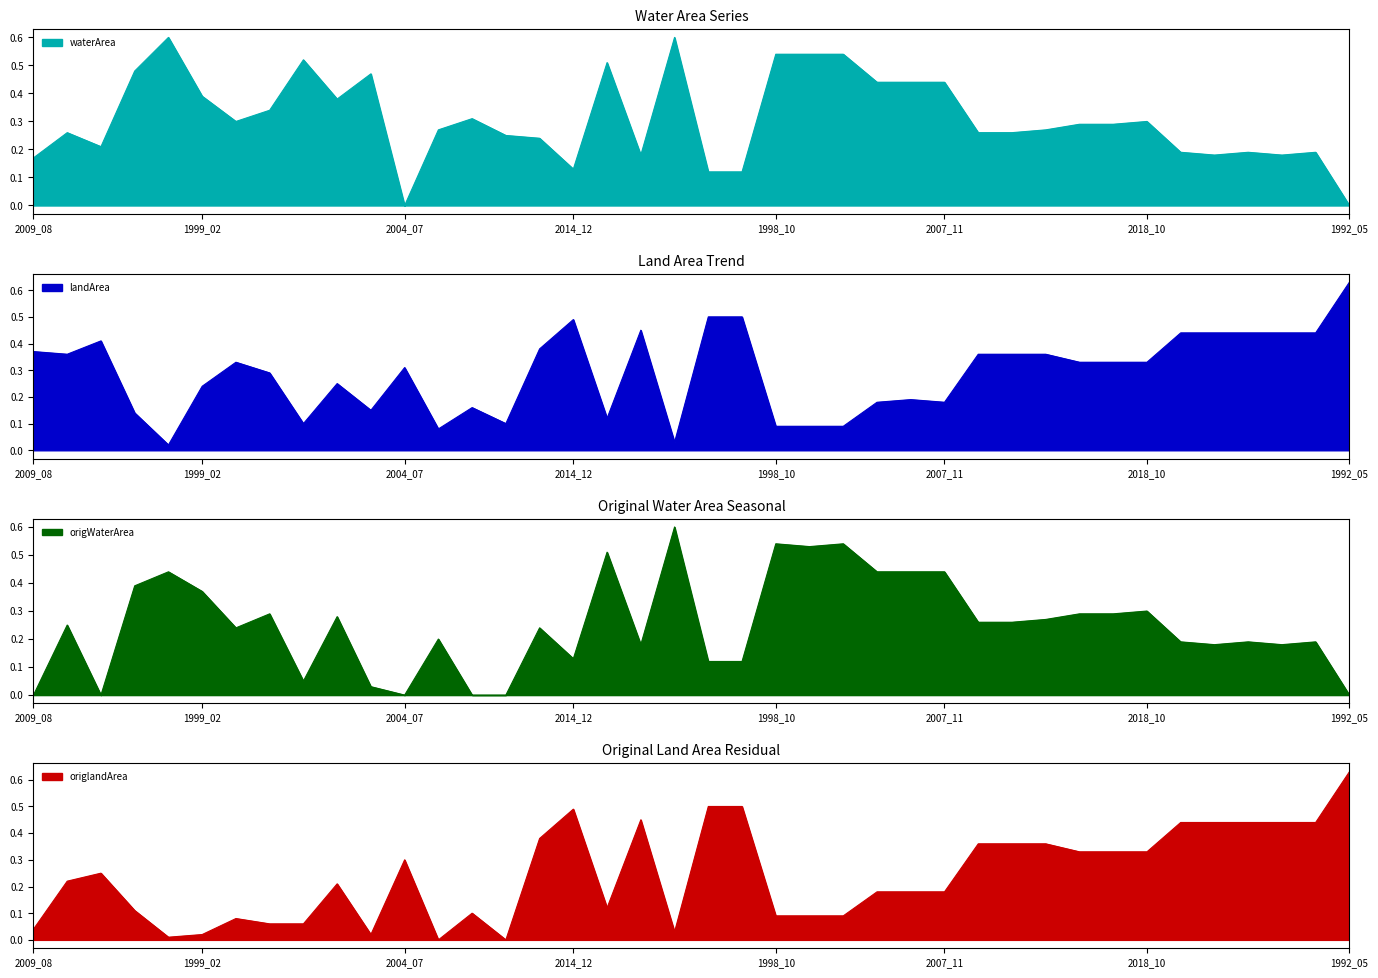

At 2002_09, list the series in order from largest to smallest.

waterArea, origWaterArea, landArea, origlandArea